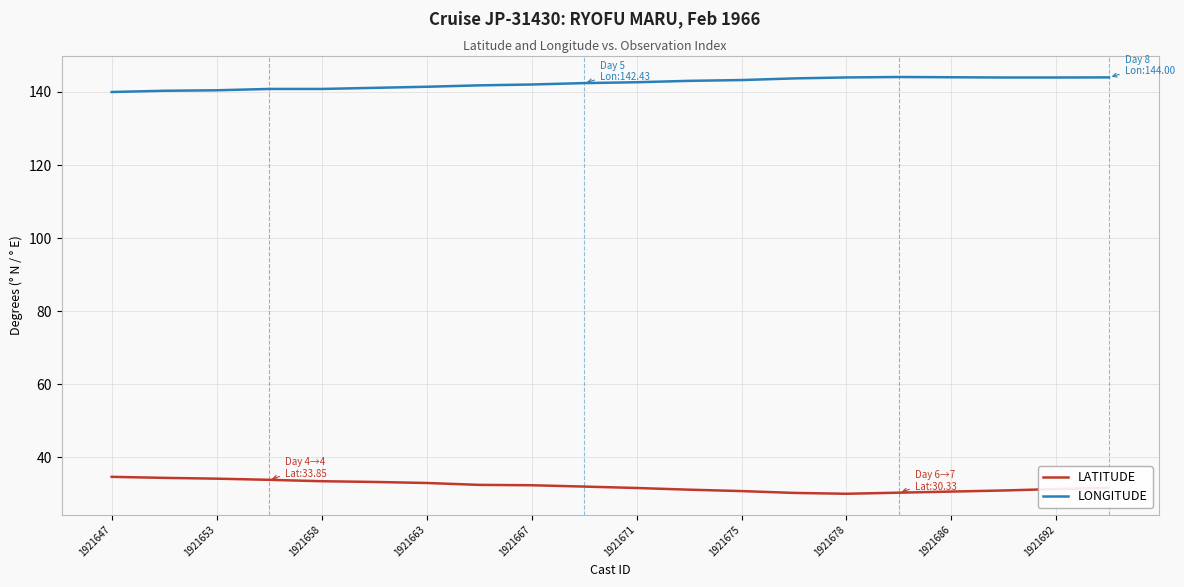

Rank the series by their maximum value, from highest to lowest.

LONGITUDE, LATITUDE